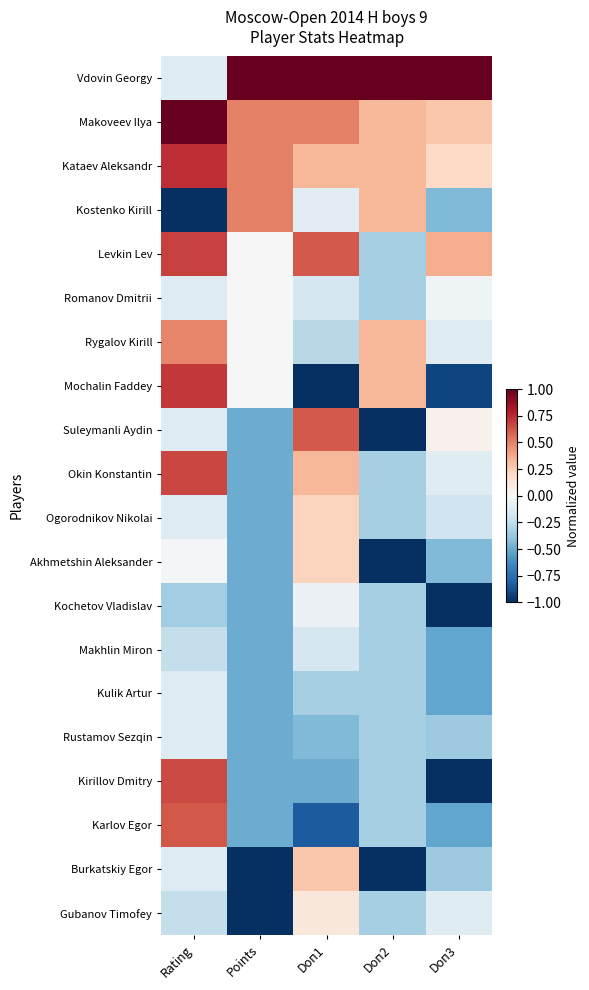

What is the difference between the highest and lowest values at Points?

2.0